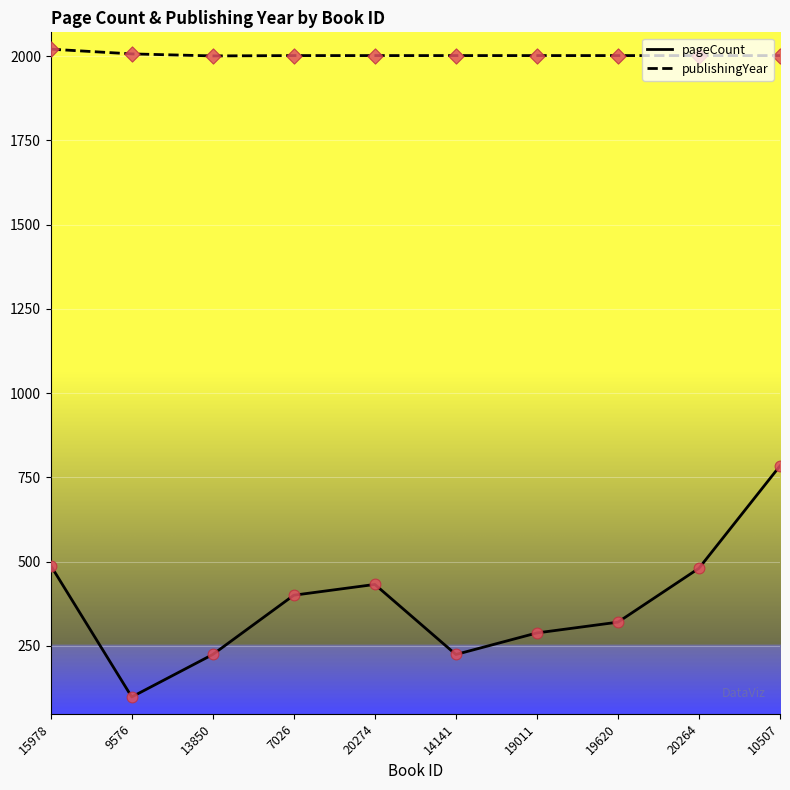

Which series changed the most between 15978 and 19011?

pageCount